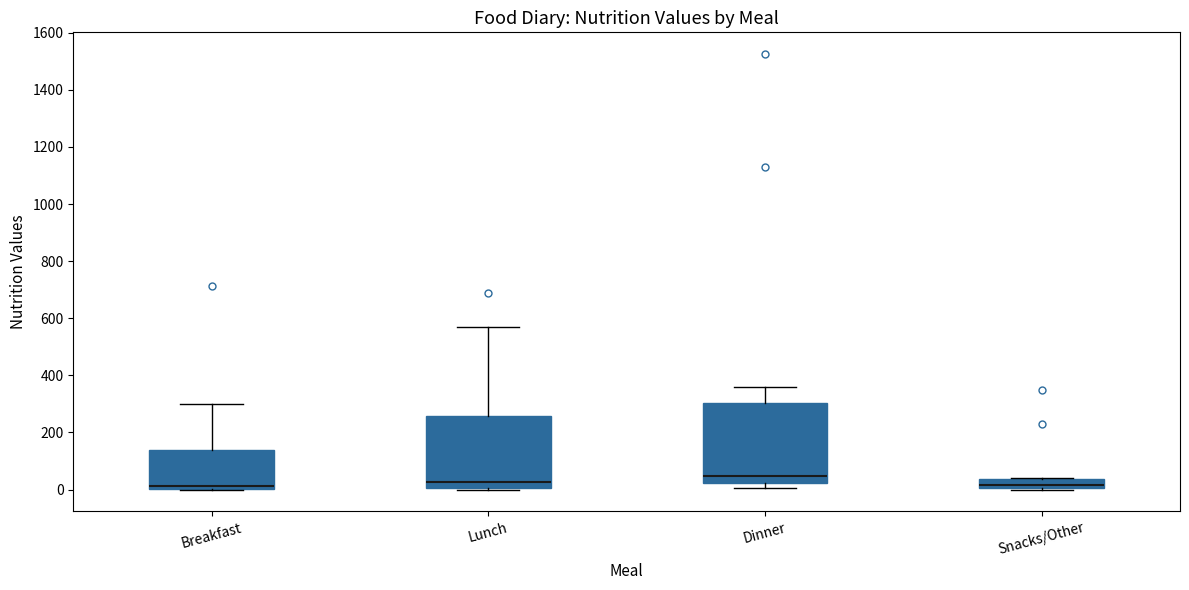

Where does the upper whisker of the box for Lunch end on the y-axis? The values are not printed on the chart, so give them approximately, as read against the axis.

560